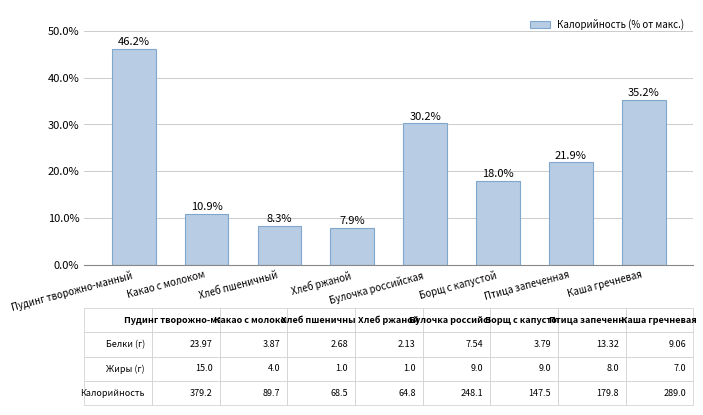

What position from the right is Хлеб пшеничный?

6